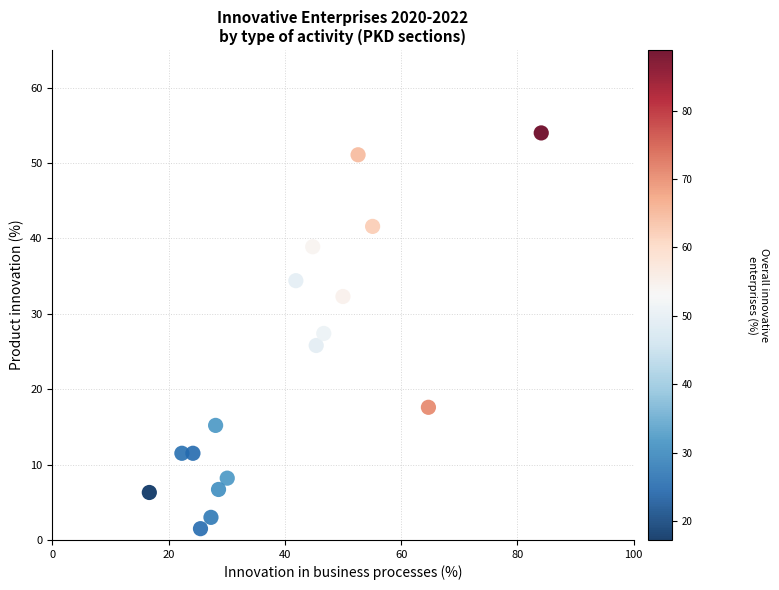

What is the range of X values (max minus min)?

67.4